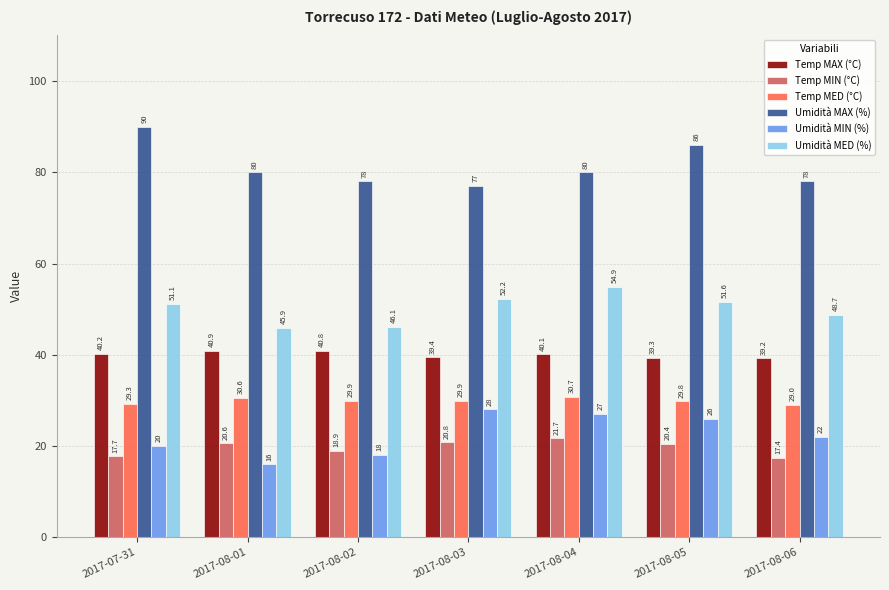

At which label does Umidità MED (%) first exceed 51?

2017-07-31